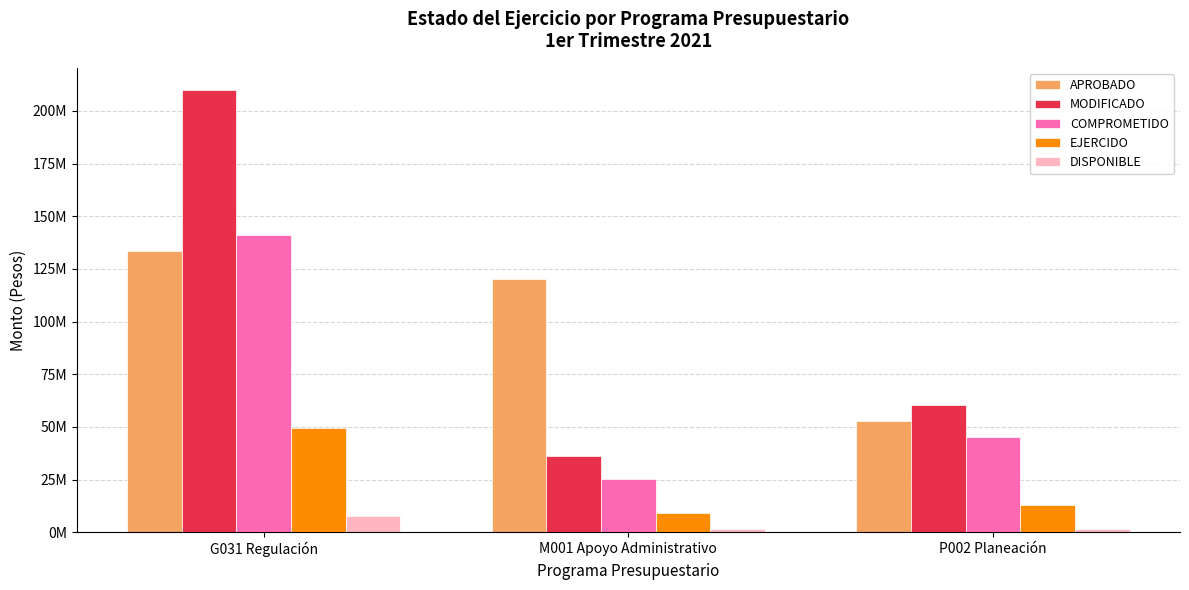

What are all the series names shown in the legend?

APROBADO, MODIFICADO, COMPROMETIDO, EJERCIDO, DISPONIBLE